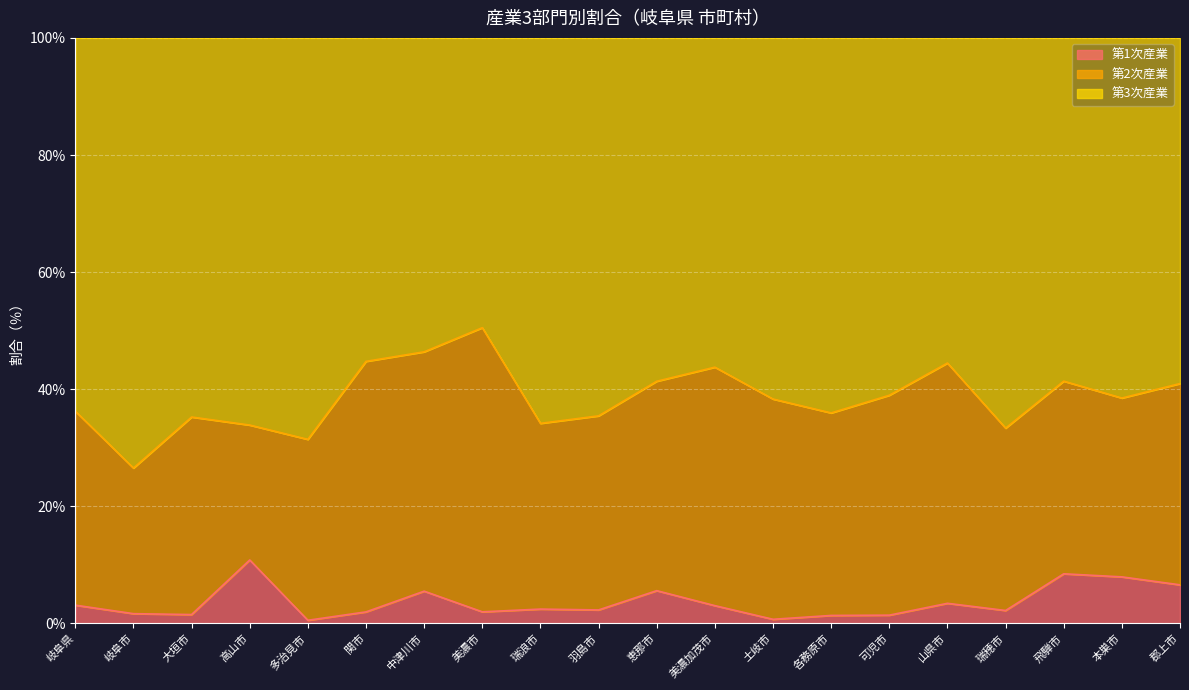

What is the maximum value for 第1次産業?

10.8